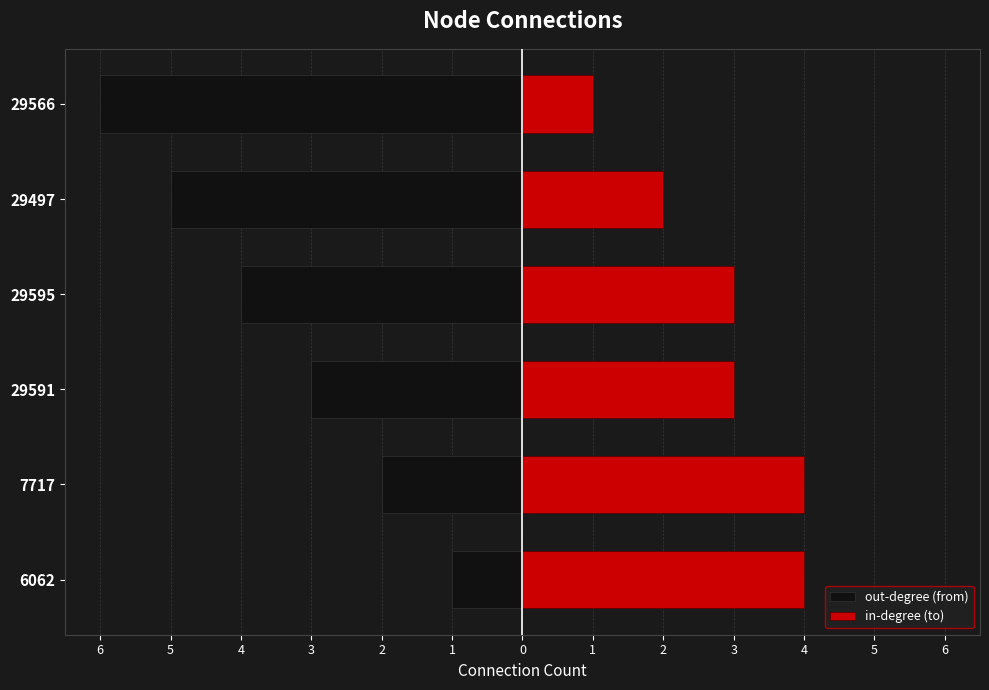

Which has a higher value, 29591 or 7717?

7717